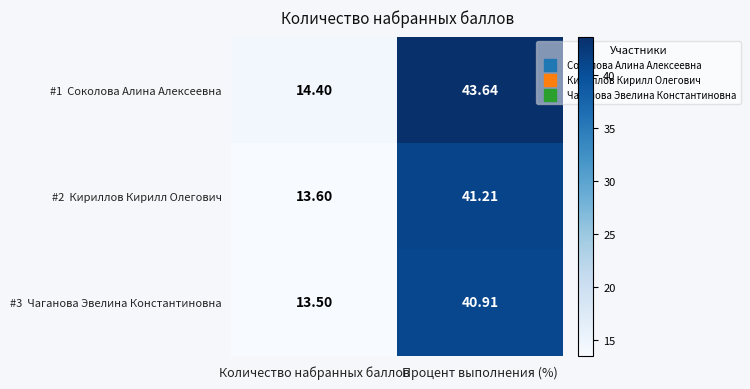

Which category has the lowest value across all series?

Количество набранных баллов